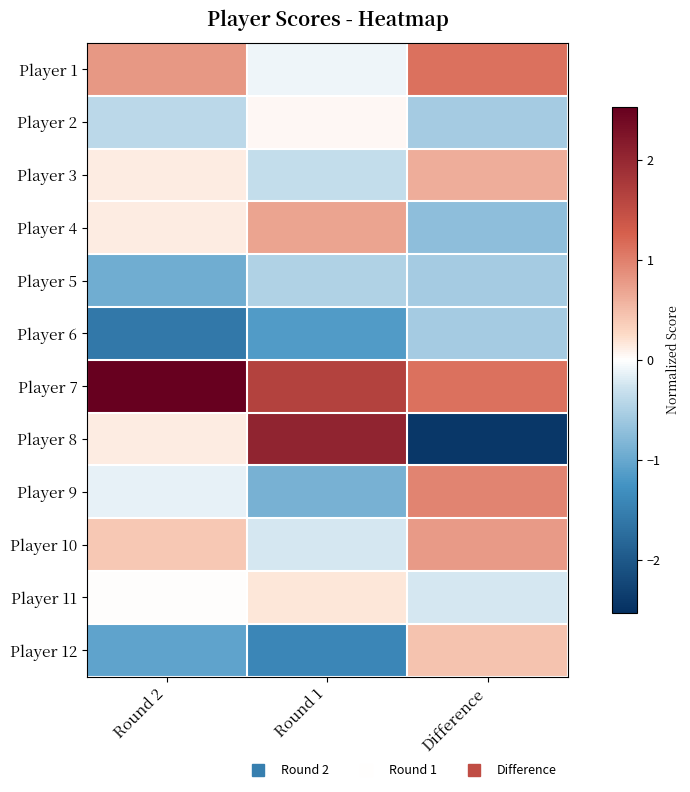

List the series in order of their peak value, lowest first.

Player 6, Player 5, Player 2, Player 11, Player 12, Player 3, Player 4, Player 10, Player 9, Player 1, Player 8, Player 7